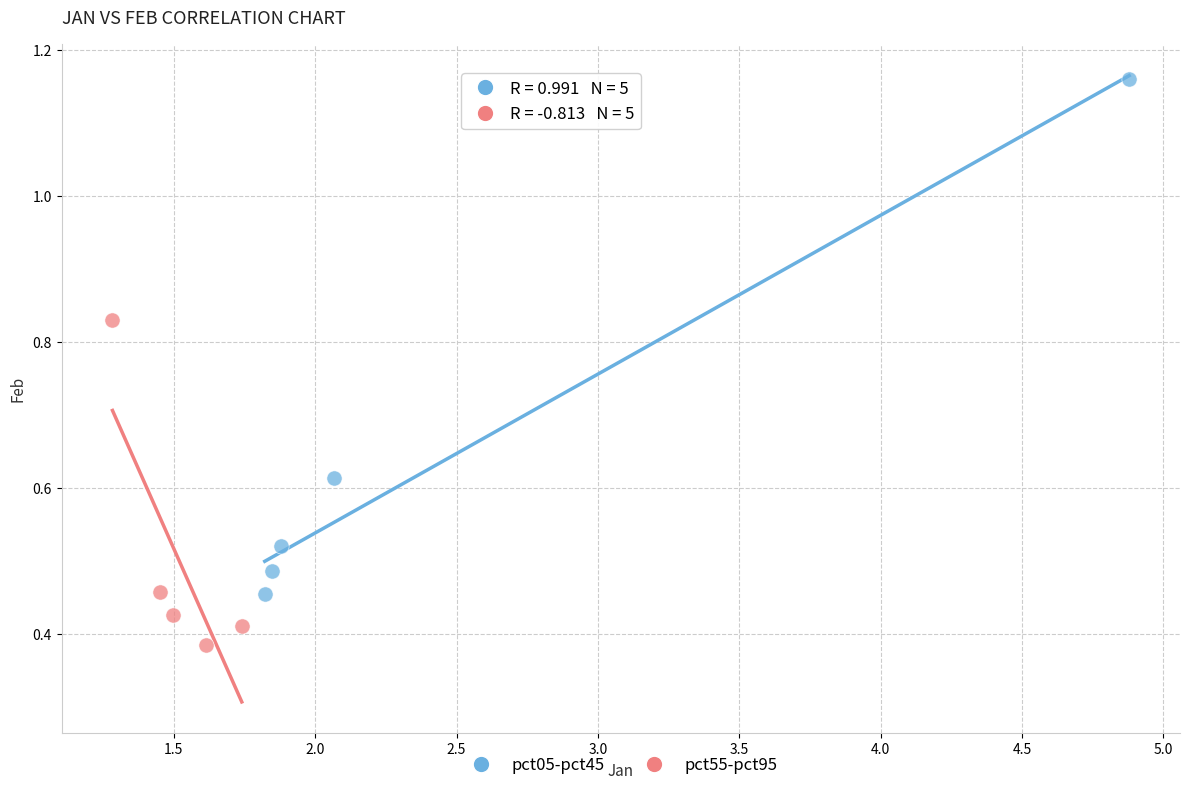

Which series contains the lowest Y value?

pct55-pct95